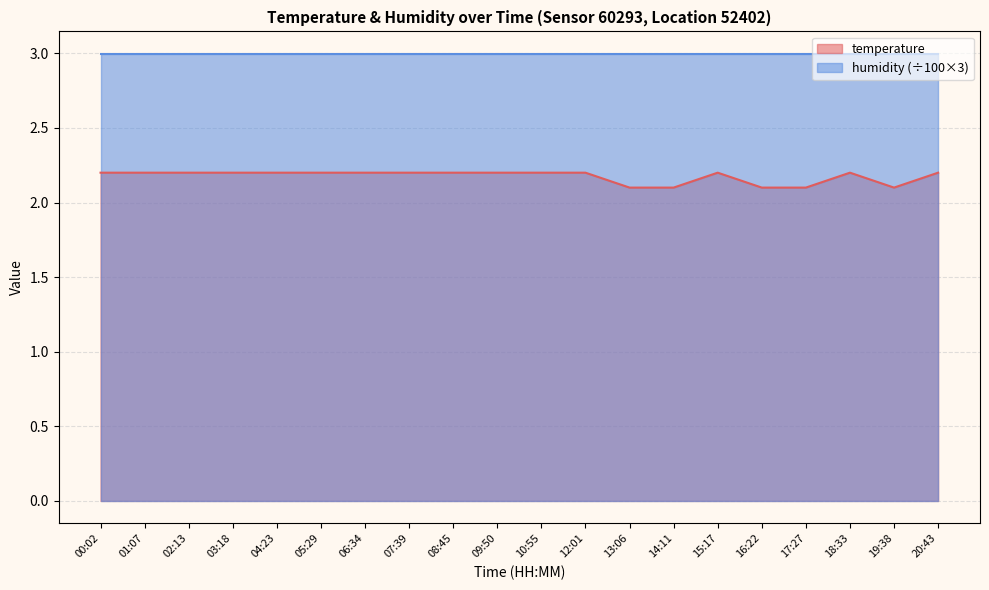

What is the difference between the highest and lowest values at 00:02?

0.8